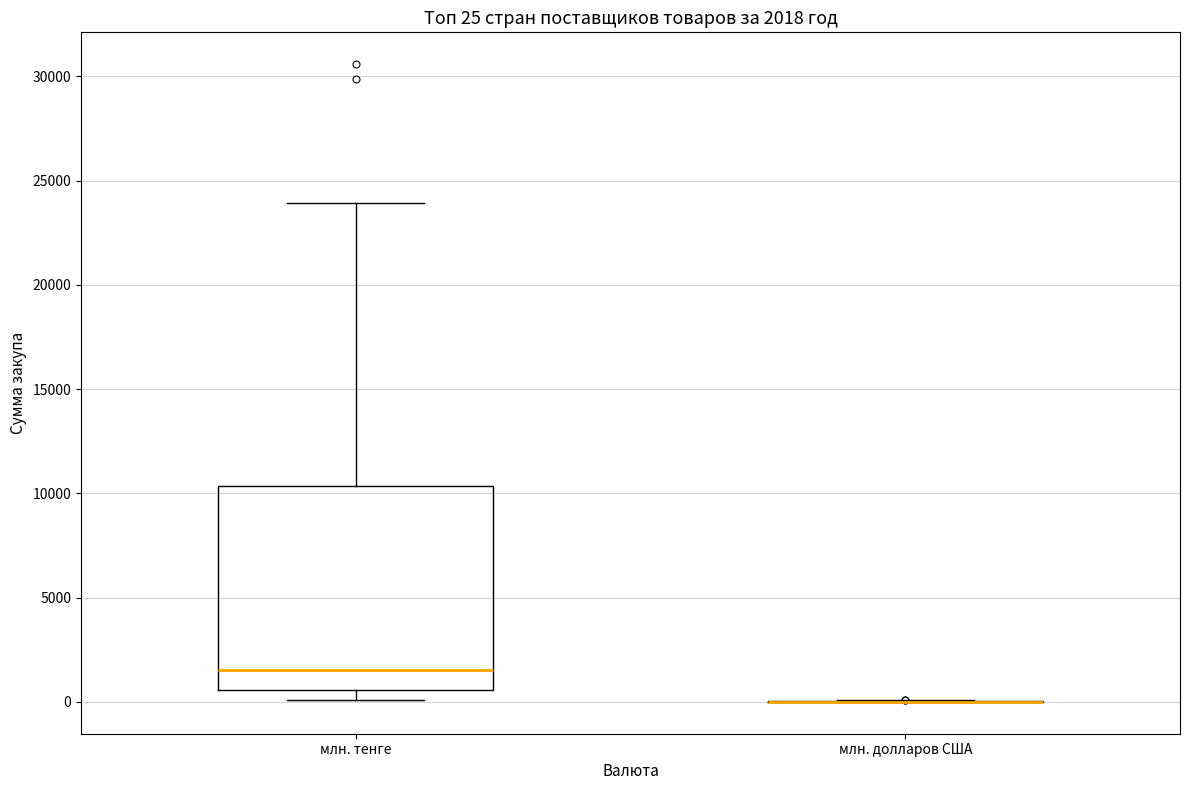

Which box is the tallest, from its lower edge to its upper edge?

млн. тенге